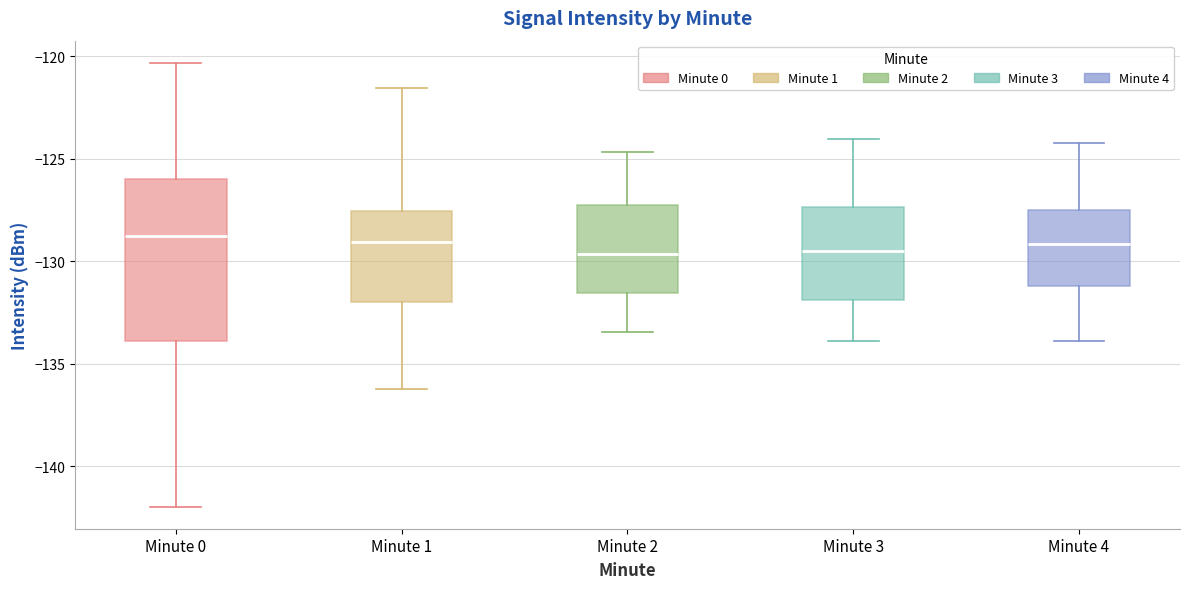

Where does the median line of the box for Minute 3 sit on the y-axis? The values are not printed on the chart, so give them approximately, as read against the axis.

-129.5